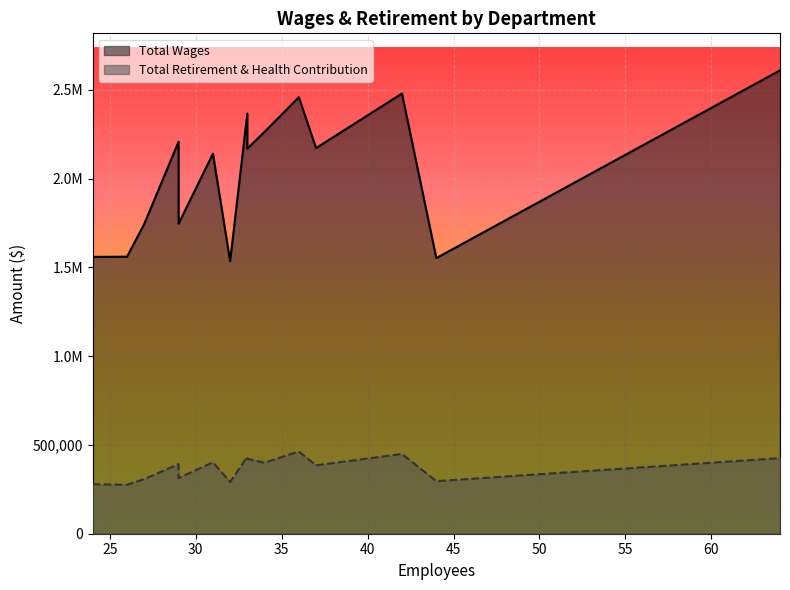

How many lines are shown in the chart?

2